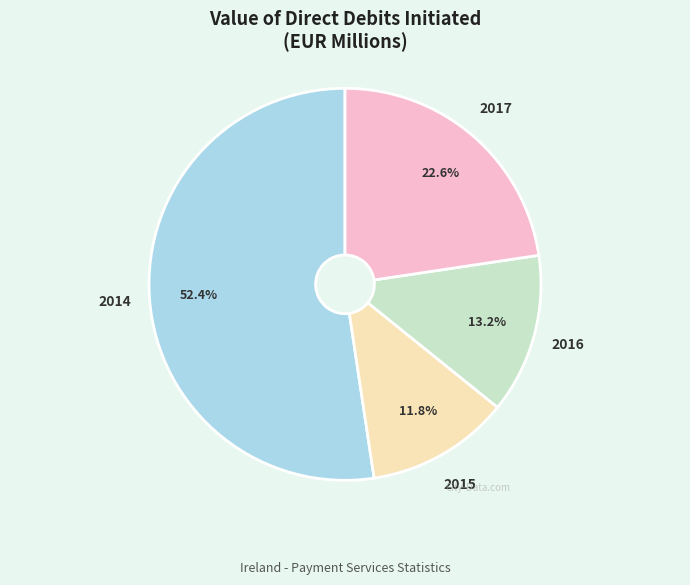

To the nearest percent, what is the combined percentage of 2017 and 2015?

34%